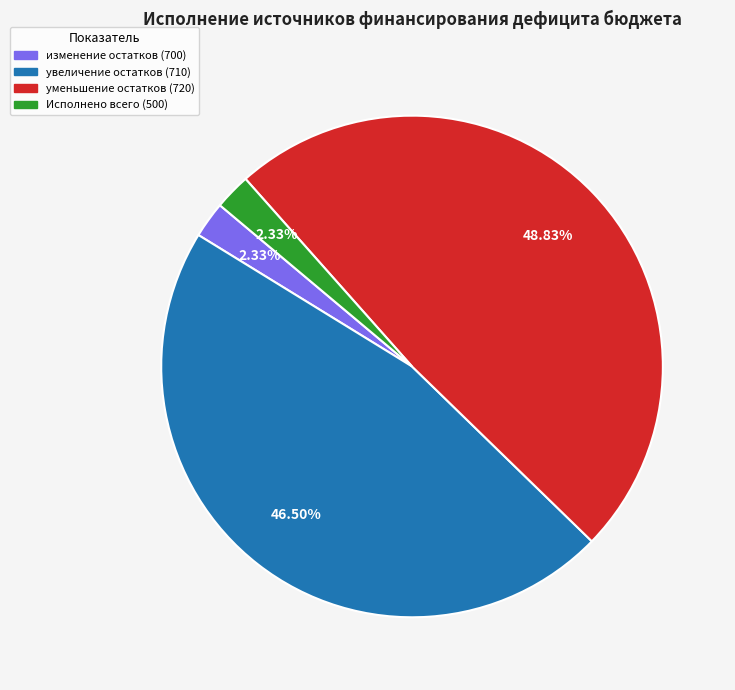

Is there a majority slice in this chart?

No